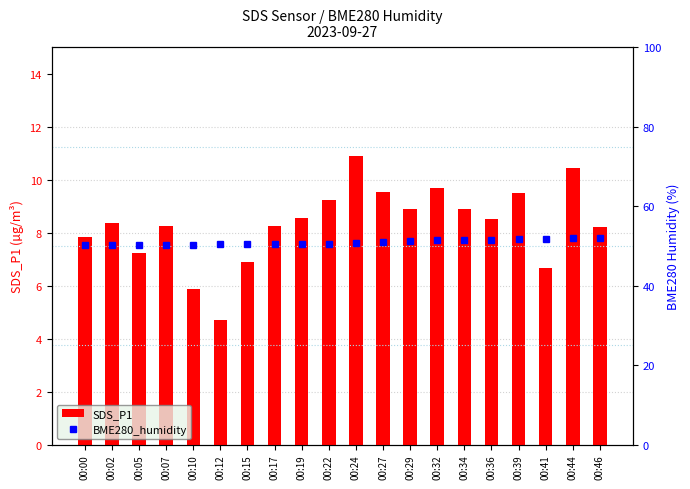

How many groups of bars are there?

20